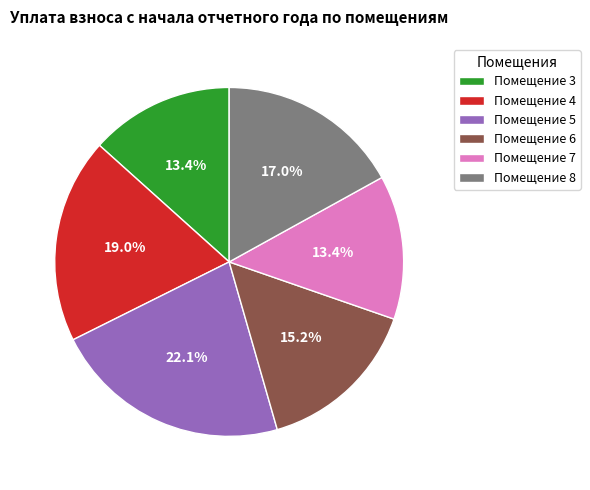

How many slices are in this pie chart?

6